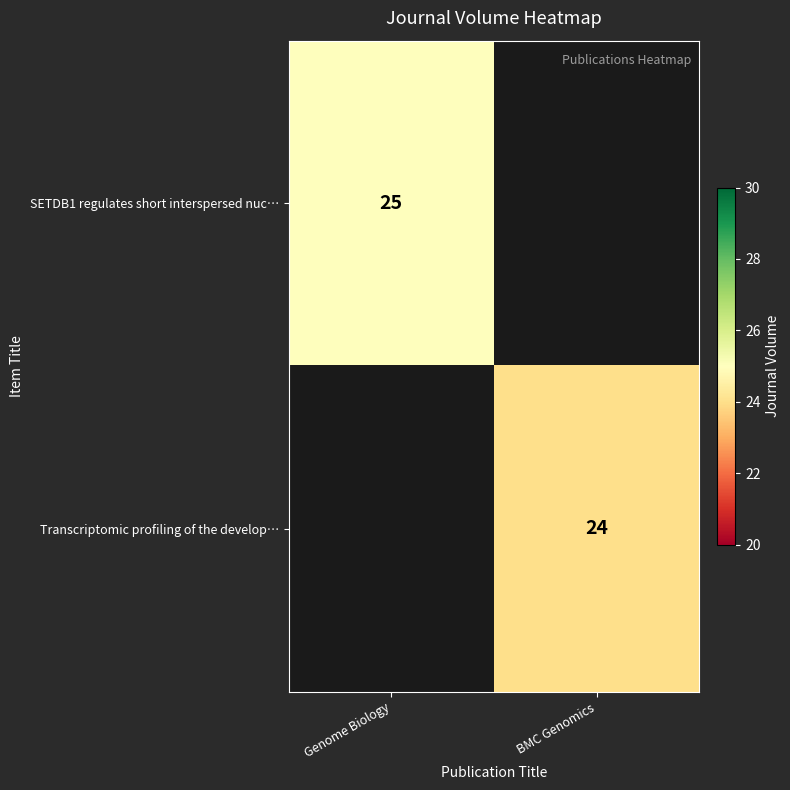

Is the value of SETDB1 regulates short interspersed nuc… at Genome Biology greater than the value of Transcriptomic profiling of the develop… at BMC Genomics?

Yes